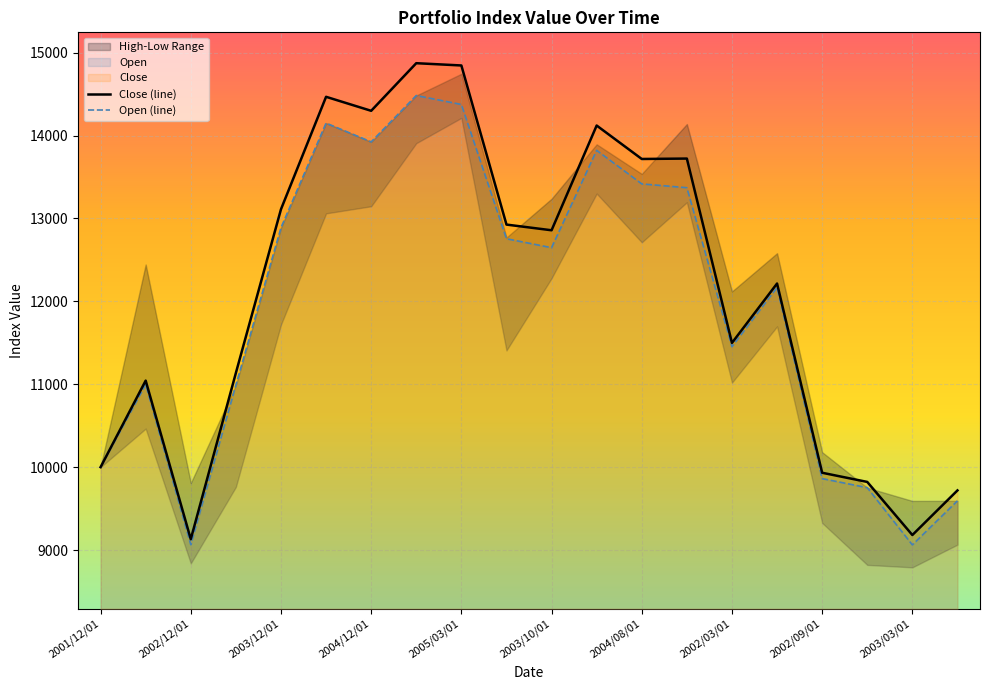

What is the highest value of the Open (line) series?

14483.8